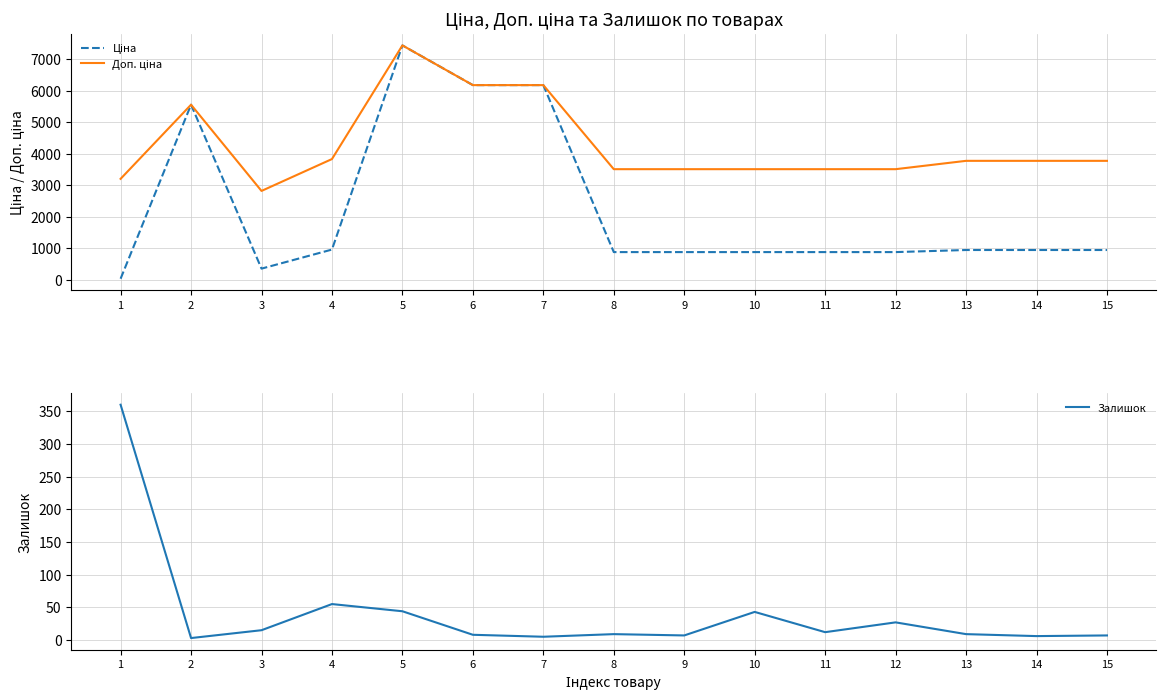

At how many categories does at least one series exceed 1110?

15